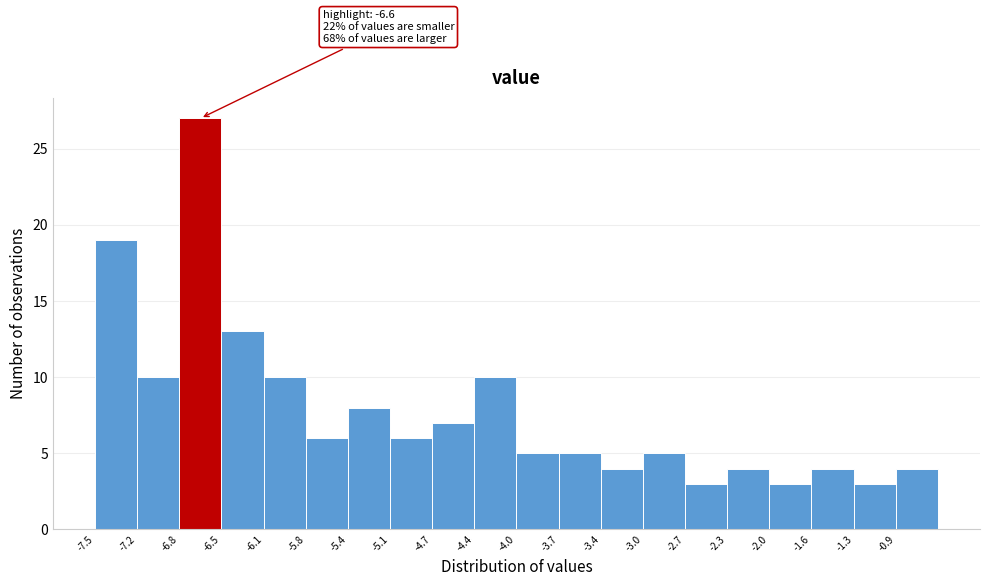

Over which range of the x-axis is the bar tallest?

-6.810 to -6.465